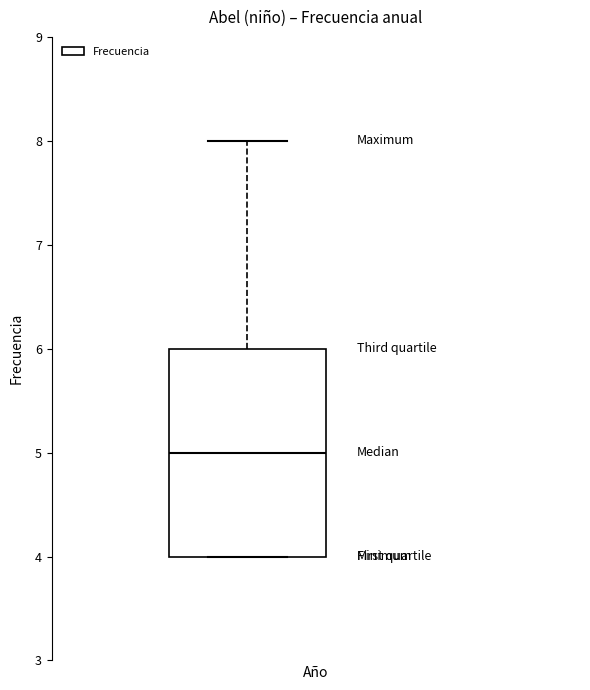

Transcribe this box plot: give where the median line is, the range the box spans, and where the two whiskers end, as read against the y-axis. The values are not printed on the chart, so give them approximately, as read against the axis.

median 5, box 4 to 6, whiskers 4 to 8